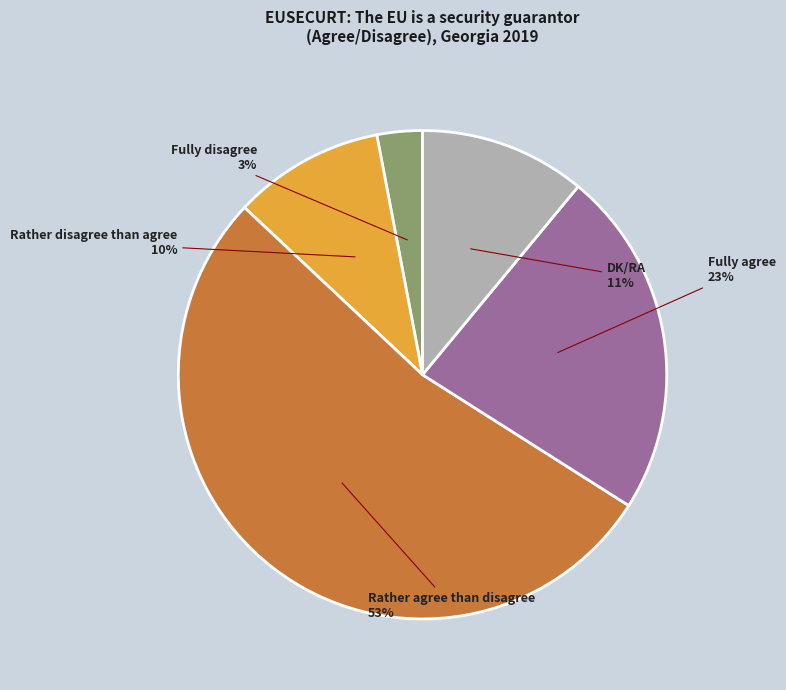

How many slices are in this pie chart?

5